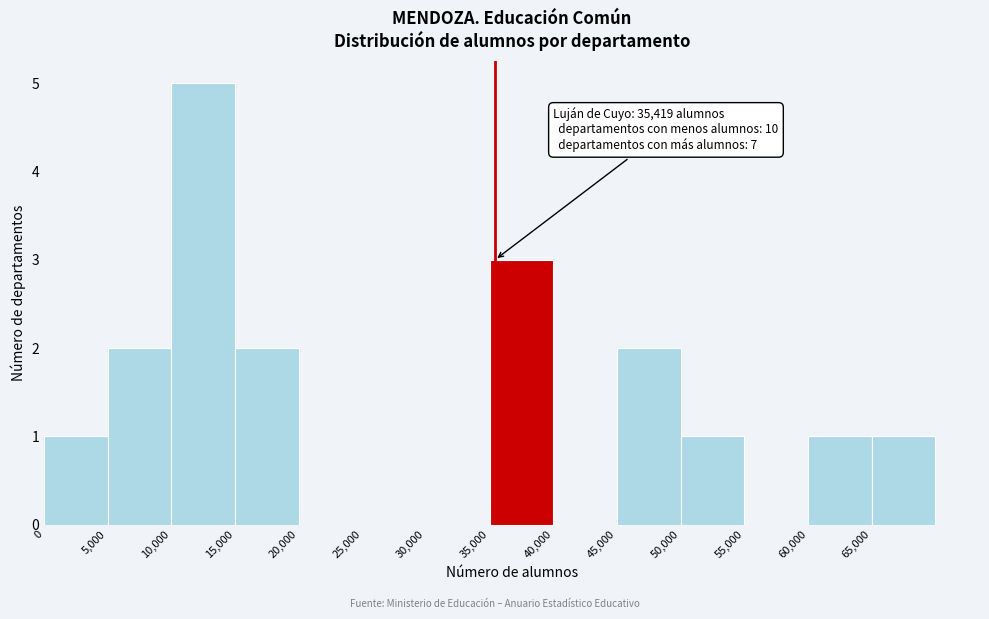

Which range on the x-axis has the tallest bar?

10000 to 15000